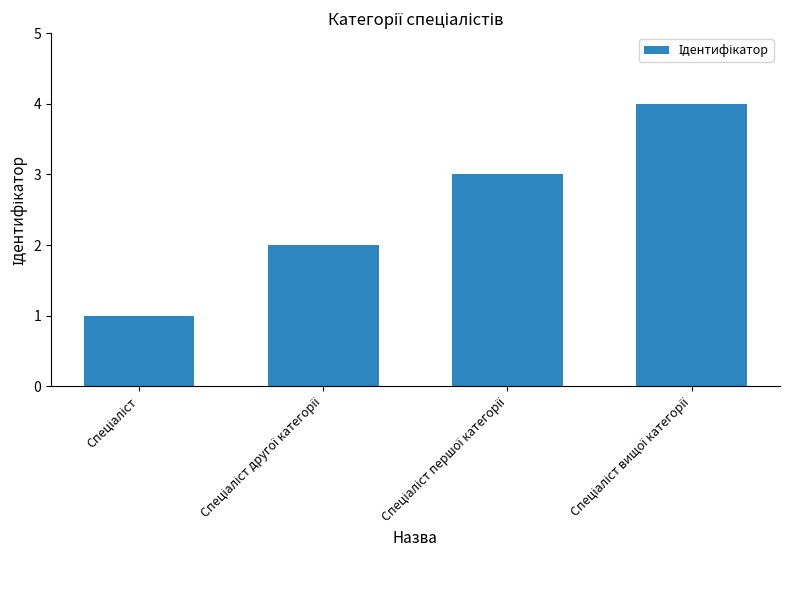

What is the maximum value shown in the chart?

4